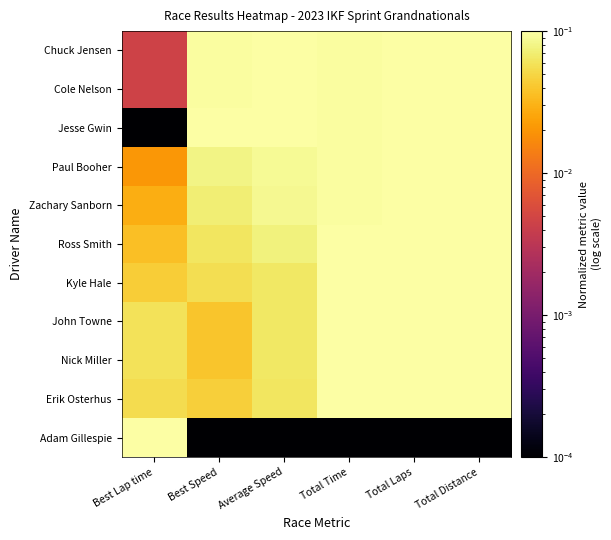

Which series has the widest spread of values?

Jesse Gwin